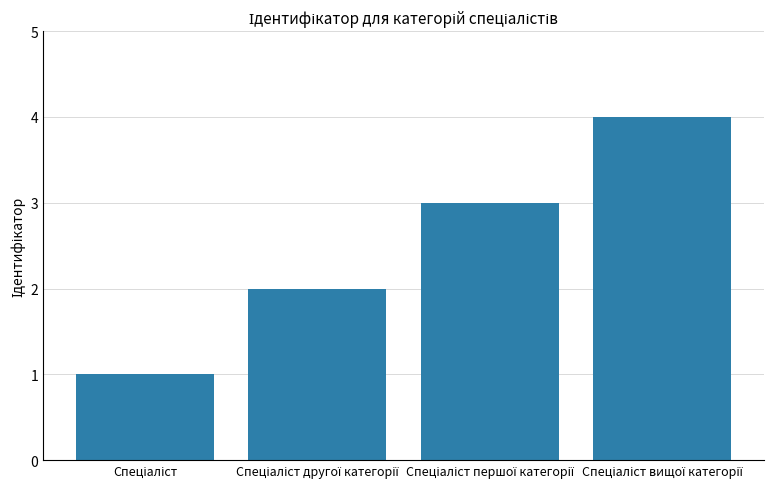

Reading left to right, extract all data points from this chart.

1	2	3	4